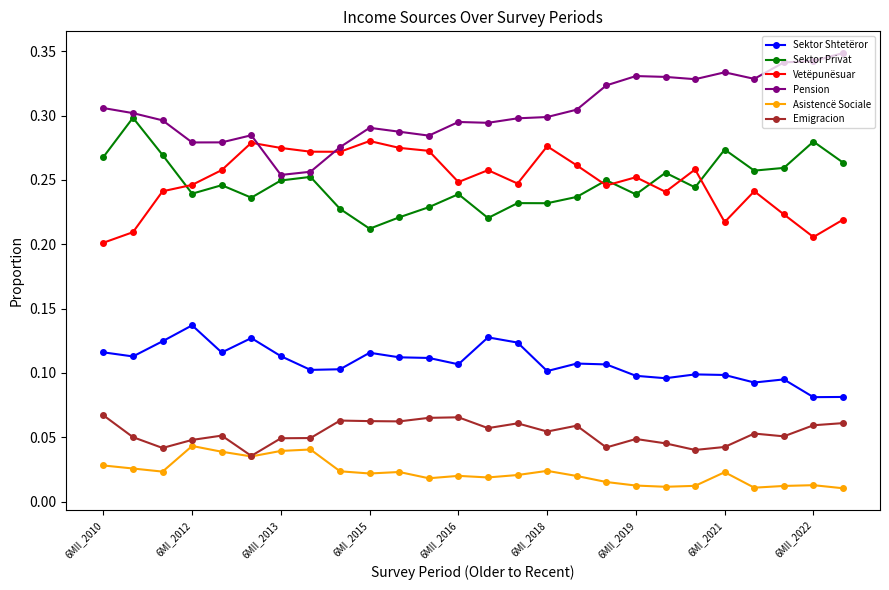

Which series has the largest total across all categories?

Pension